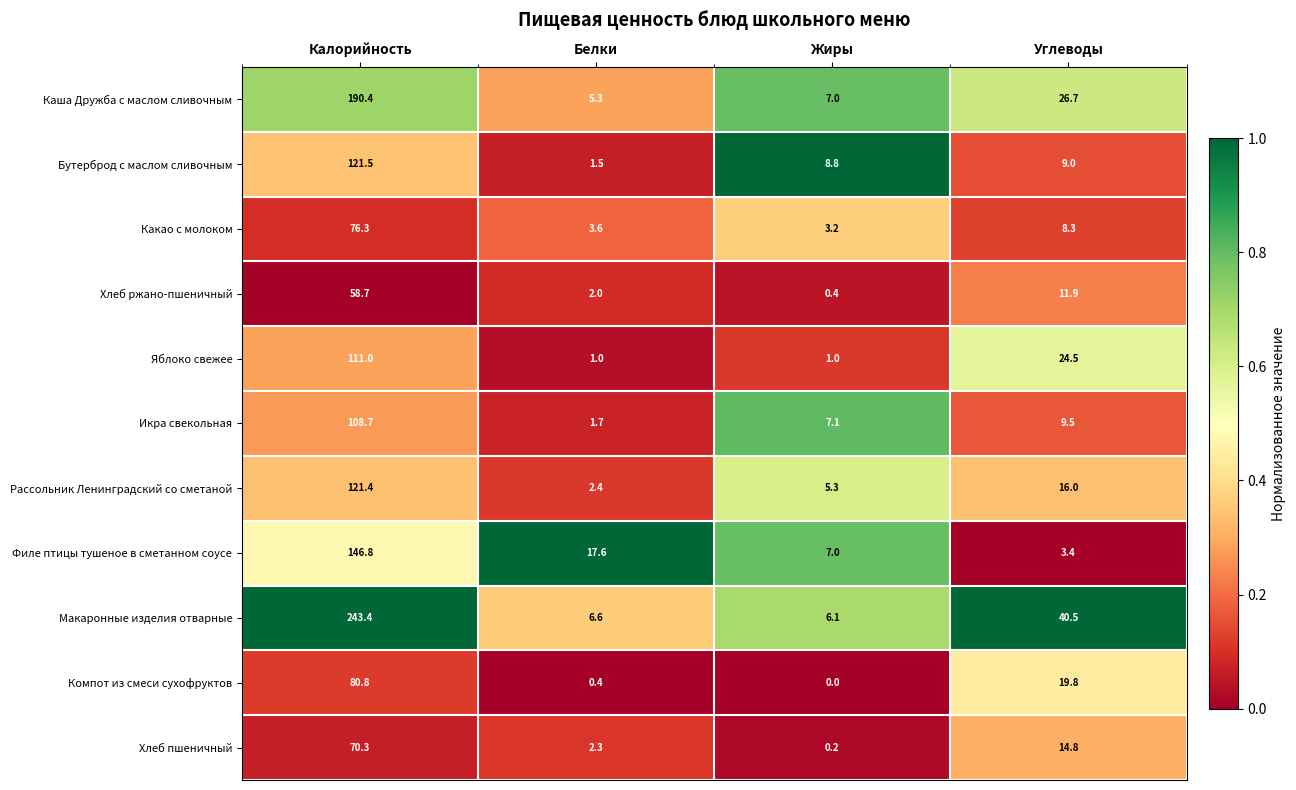

Which series has the largest range (max minus min)?

Макаронные изделия отварные